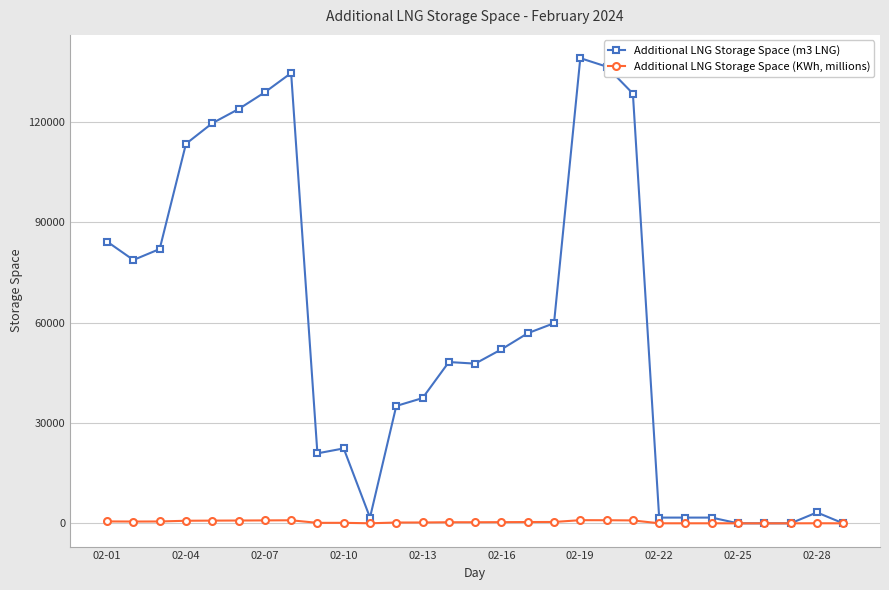

Which series has the widest spread of values?

Additional LNG Storage Space (m3 LNG)